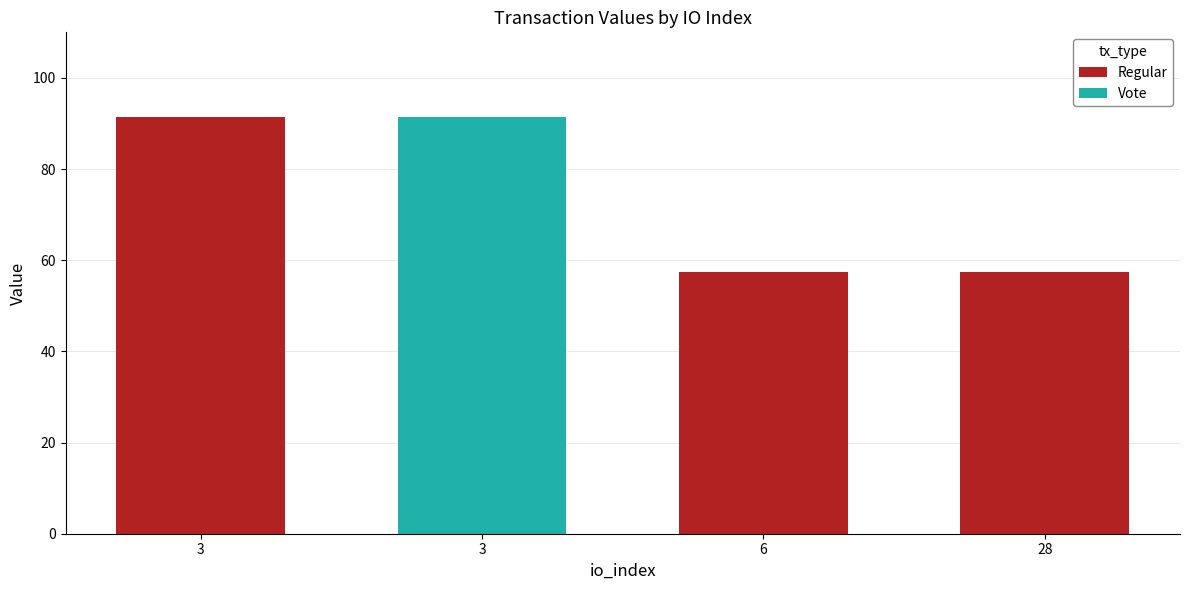

Rank the categories by value from highest to lowest.

3, 3, 6, 28